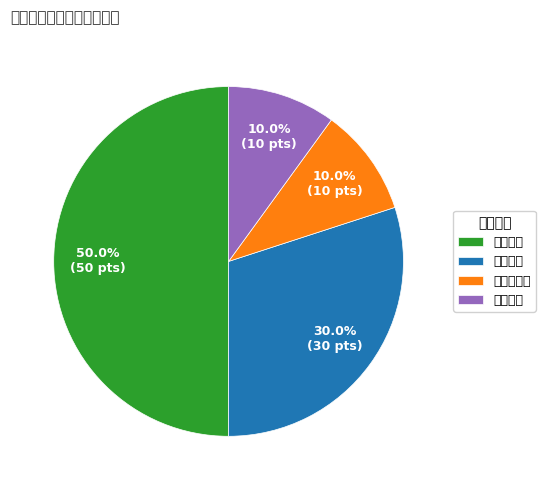

The 时效指标 slice represents 10% of the pie. True or false?

True